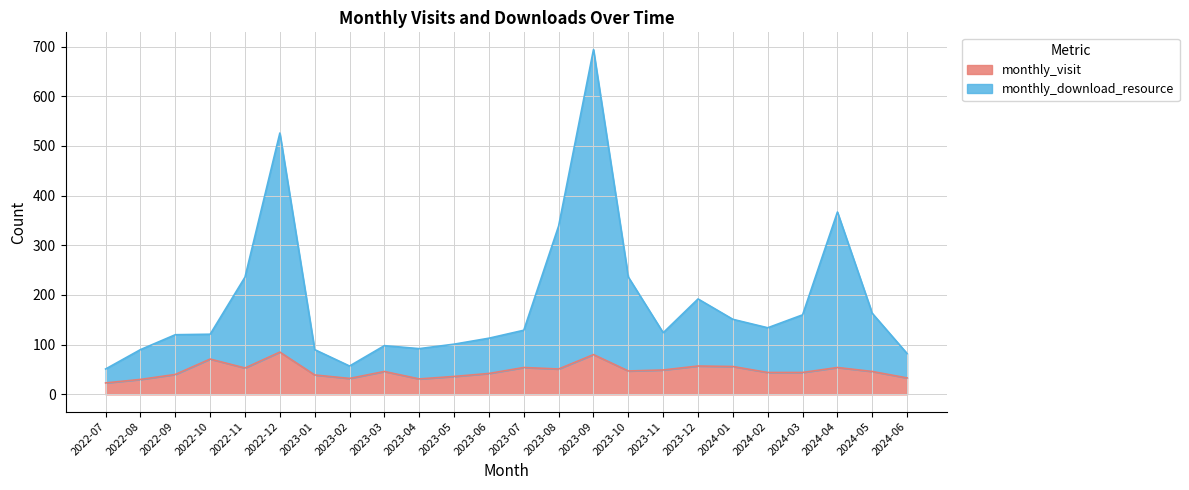

True or false: monthly_download_resource and monthly_visit intersect in this chart.

False